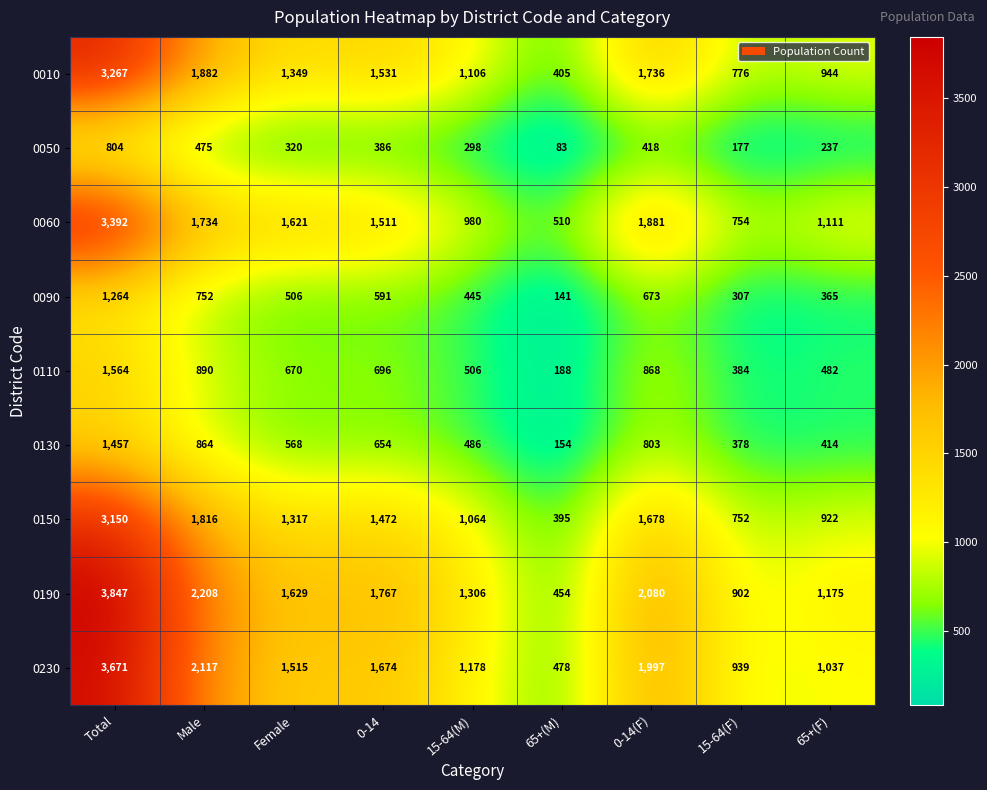

At which label does 0230 reach its peak?

Total